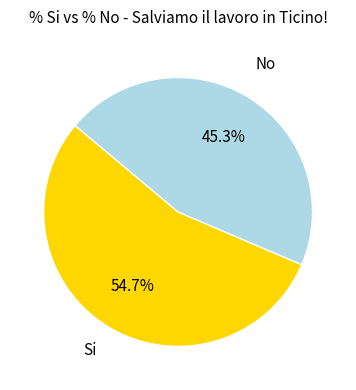

What is the smallest slice in the pie chart?

No